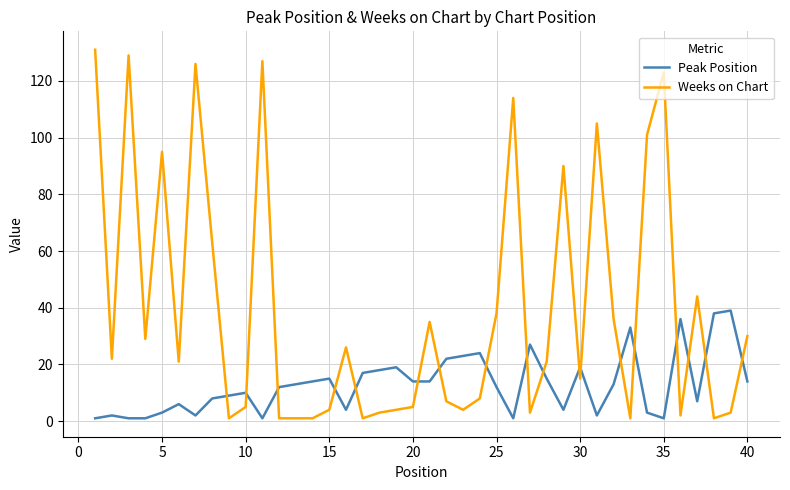

What is the difference between the maximum and minimum values in the Weeks on Chart series?

130